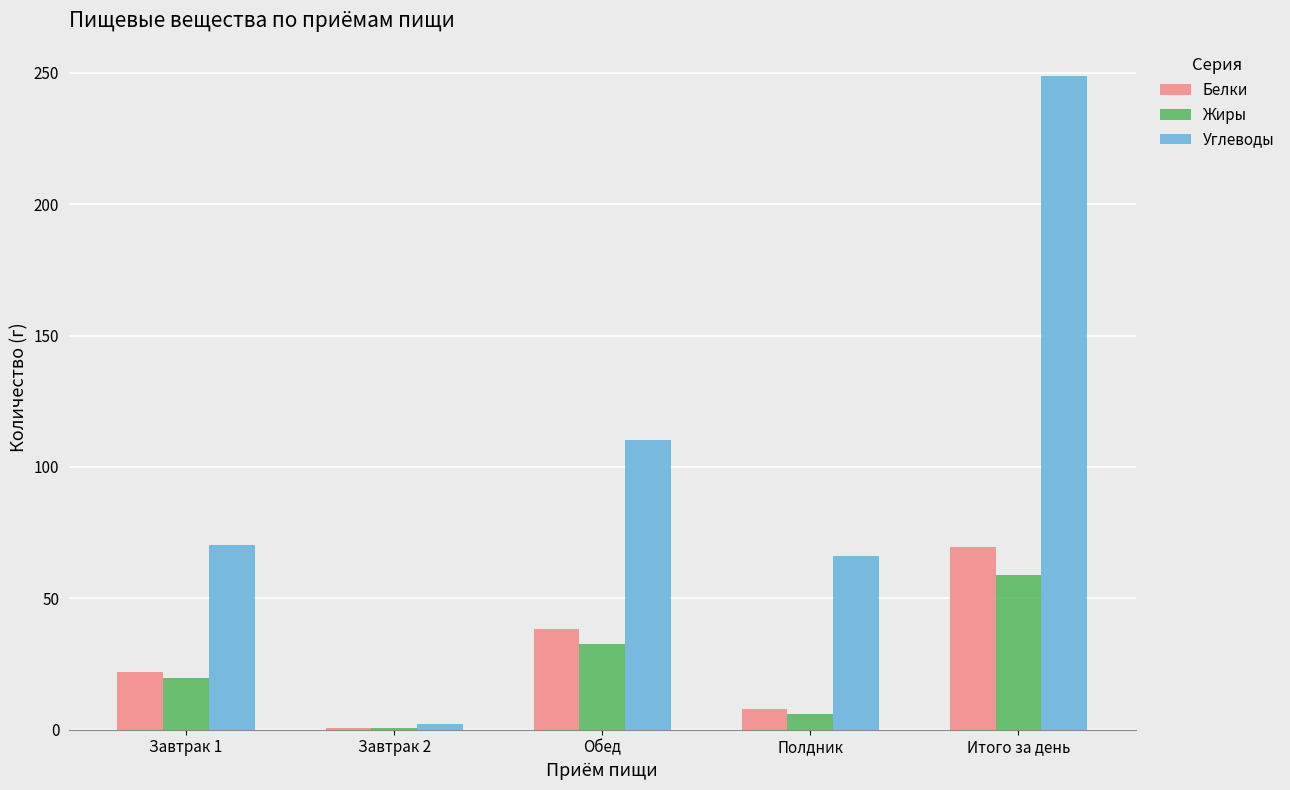

Which series changed the most between Завтрак 2 and Итого за день?

Углеводы